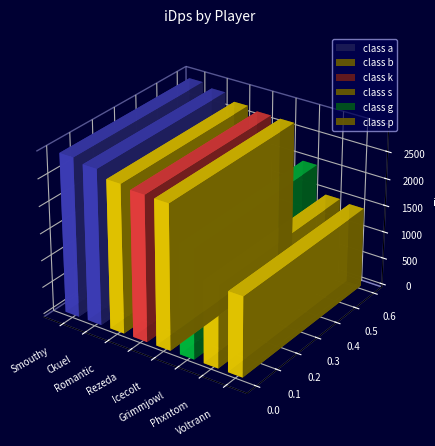

Approximately how many times larger is the value at Romantic compared to Icecolt?

1.0